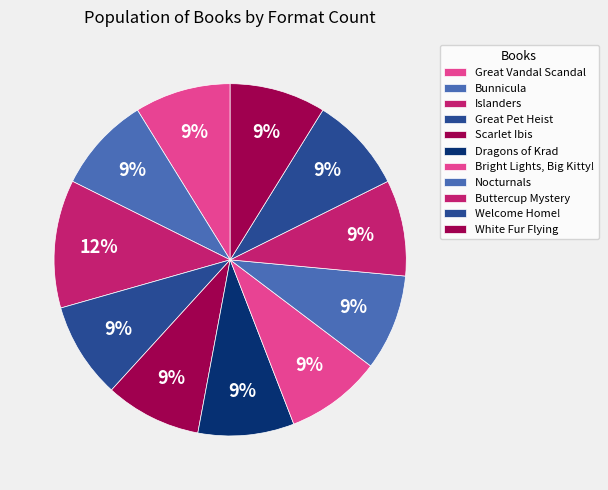

Which category has the biggest portion of the pie?

Islanders